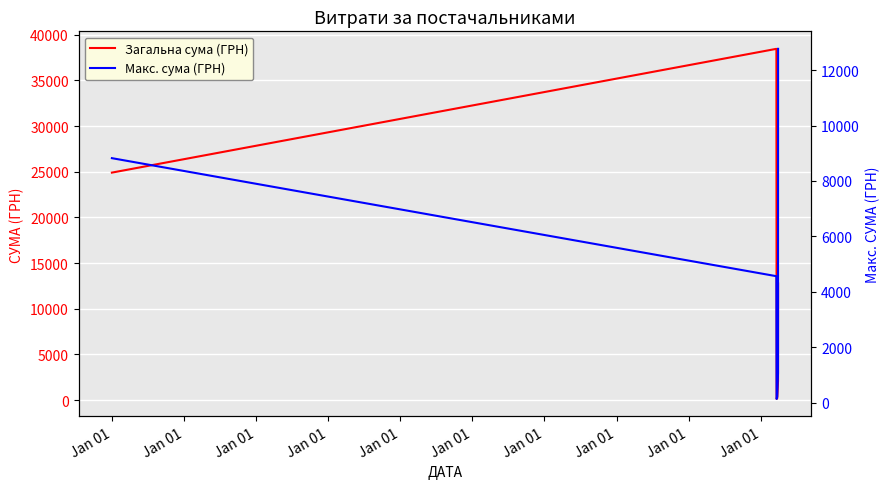

True or false: Макс. сума (ГРН) has more than 1 points higher than both neighbors.

False